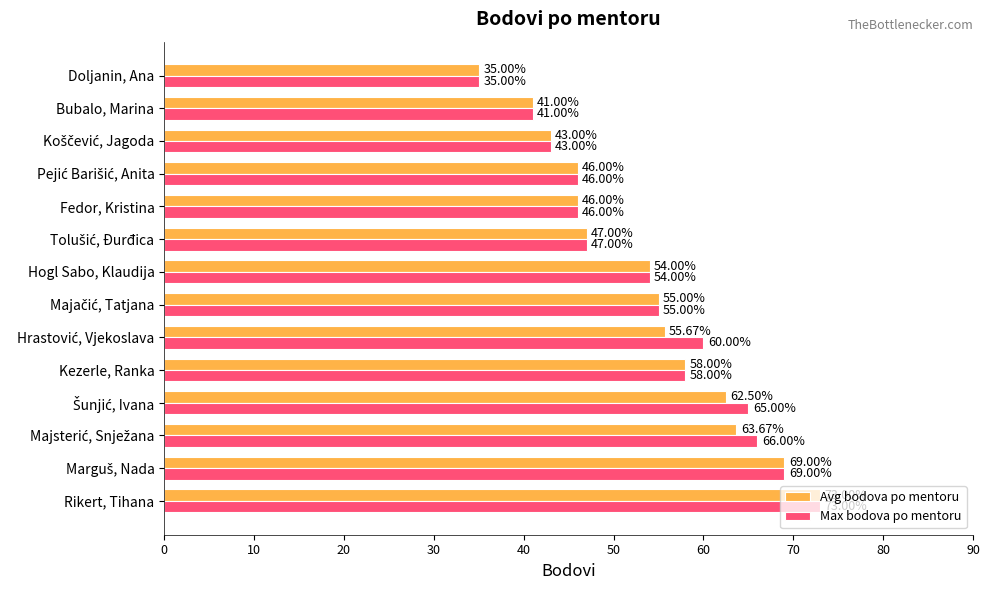

Rank the series by their average value, from lowest to highest.

Avg bodova po mentoru, Max bodova po mentoru